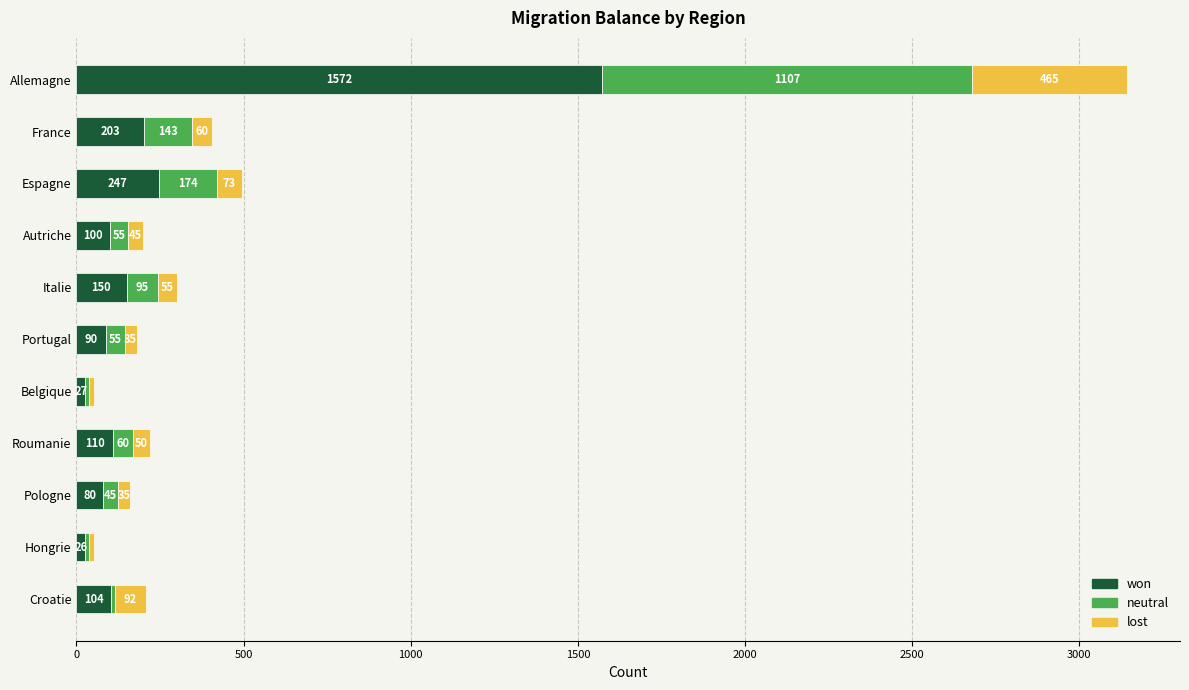

True or false: won has a value of 203 at France.

True